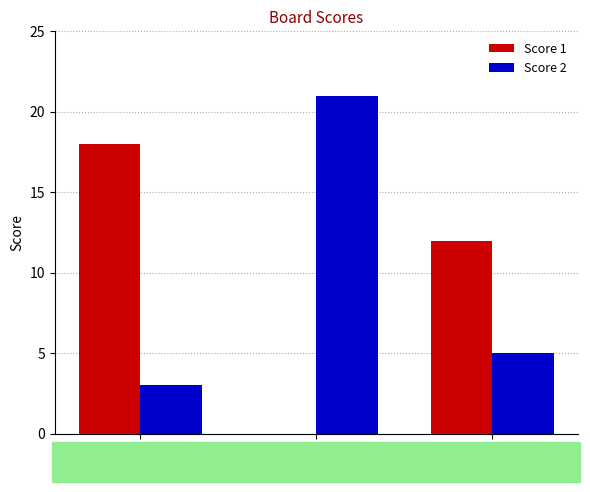

Reading right to left, transcribe all the data shown in this chart.

Score 1: 12	0	18
Score 2: 5	21	3